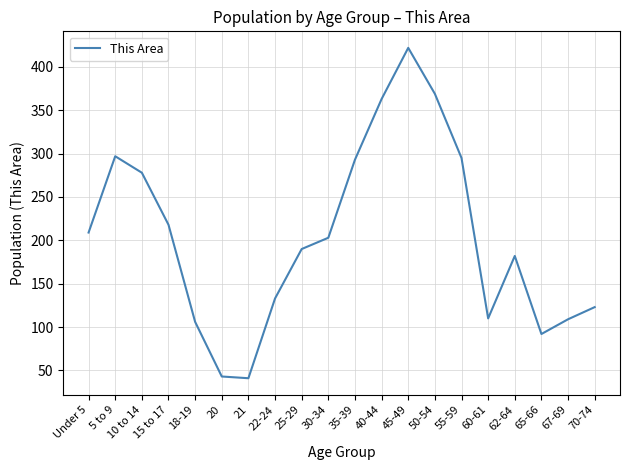

How many series are shown in this chart?

1